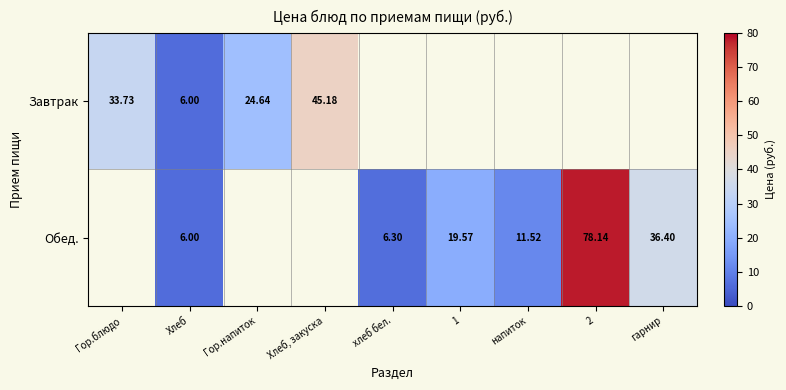

What is the lowest value of the Завтрак series?

6.0